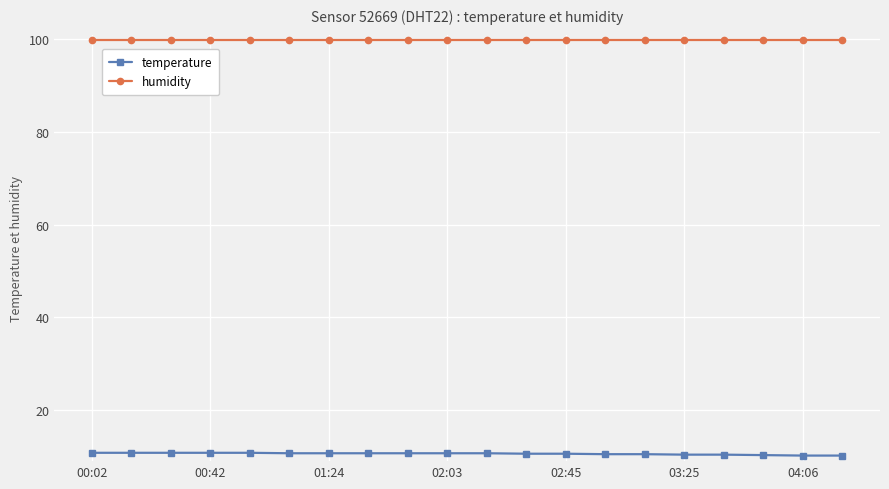

True or false: temperature and humidity intersect in this chart.

False